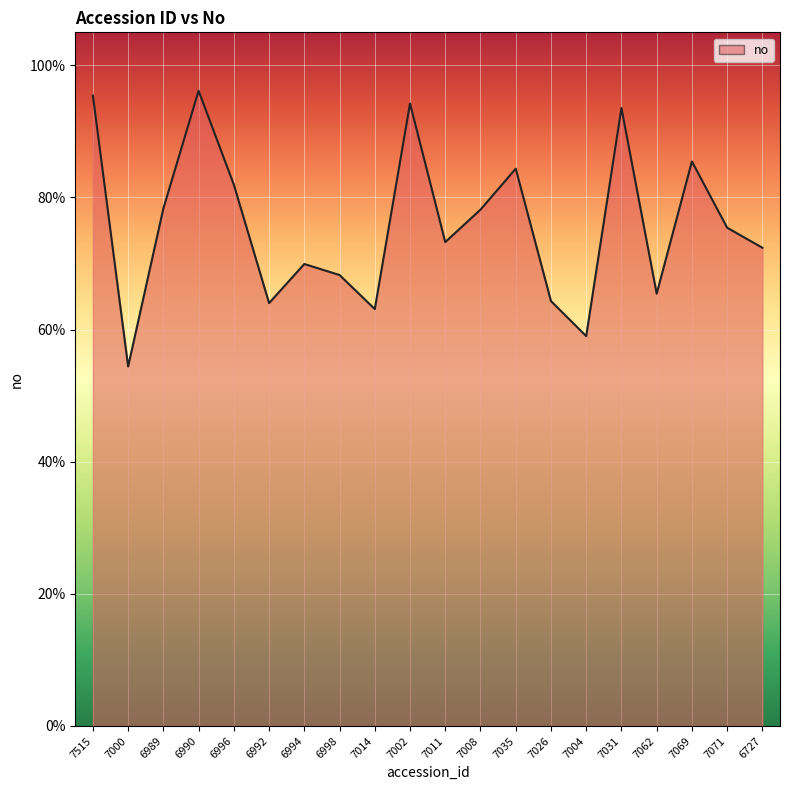

What is the change in value from 6992 to 6994?

+0.1